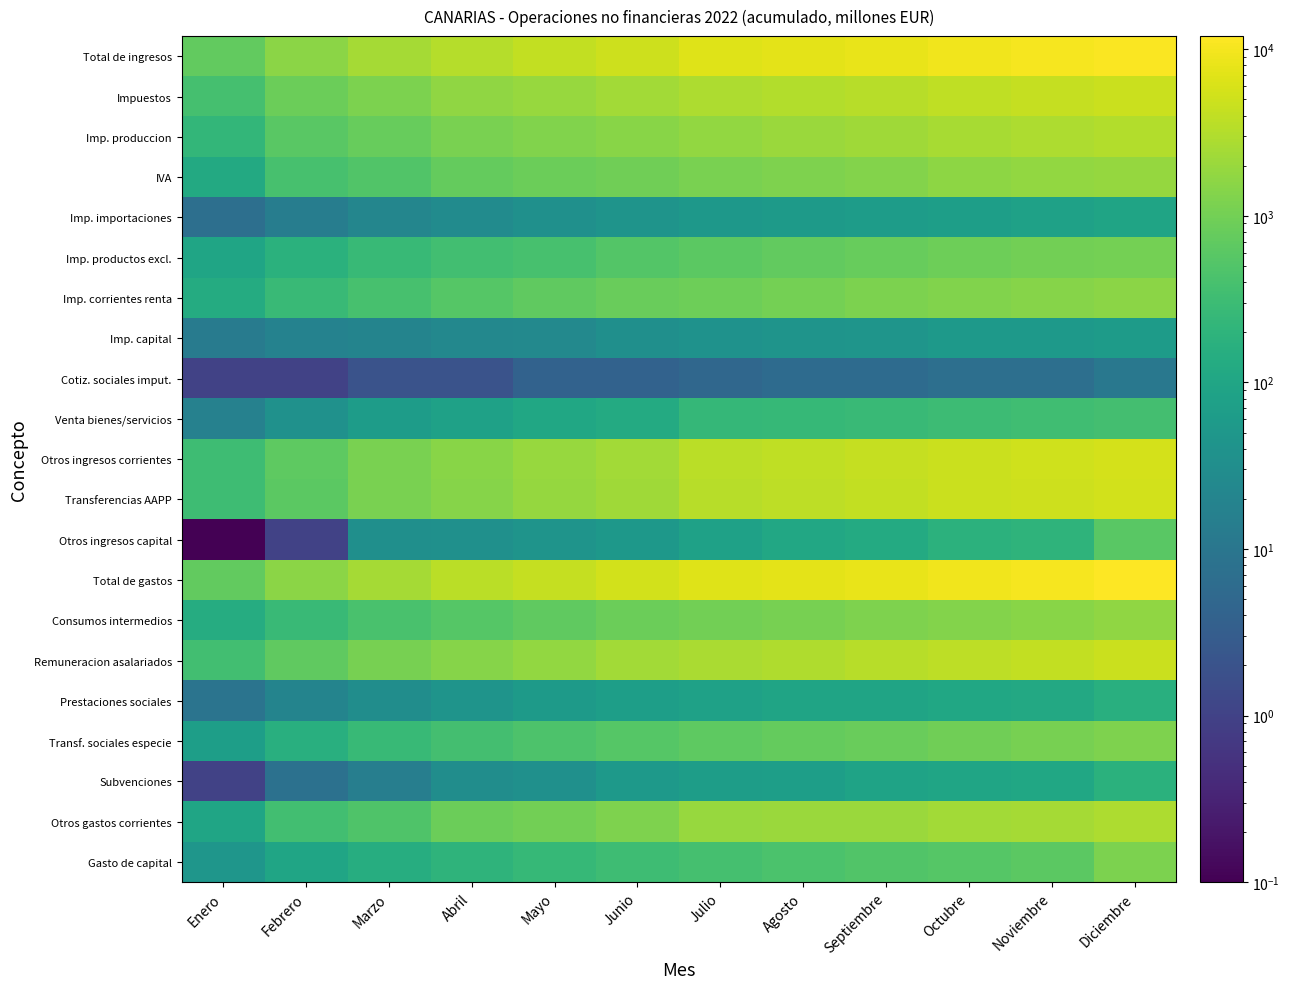

What is the greatest value displayed?

11993.0